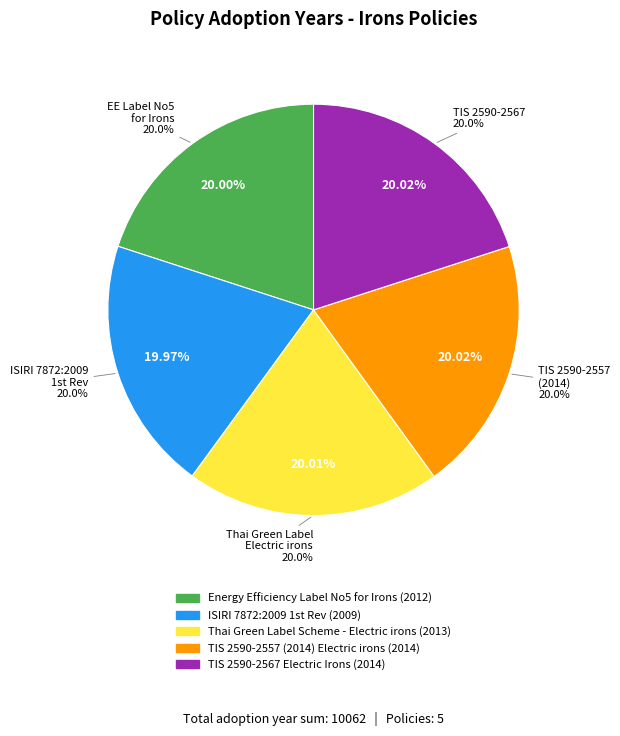

Is there any slice that represents more than half of the pie?

No